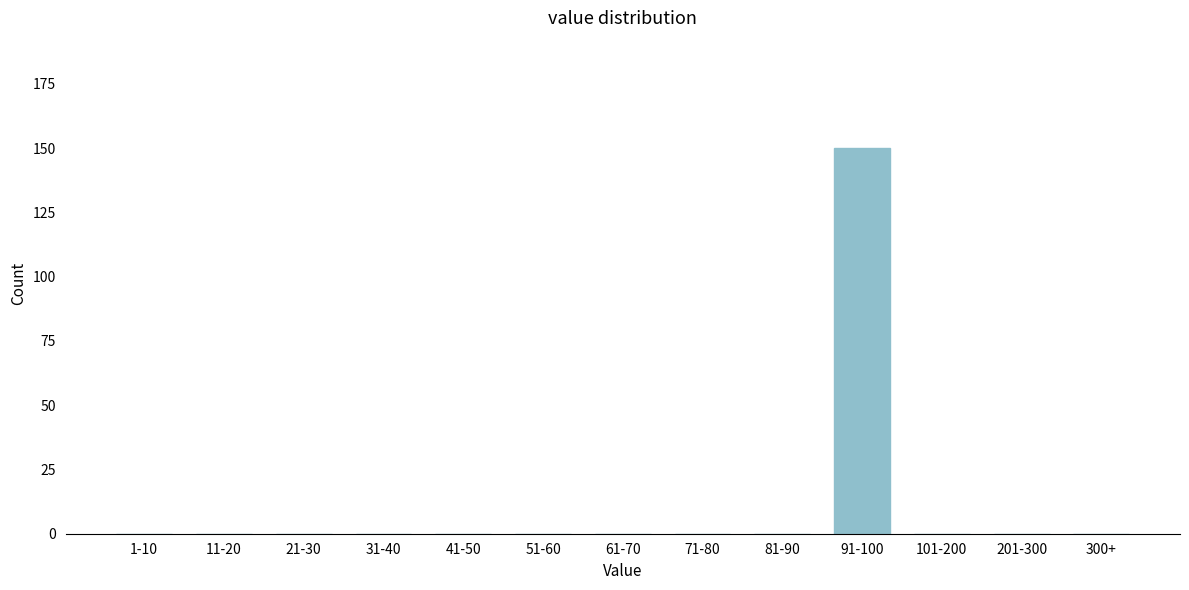

Reading left to right, list all the values displayed in this chart.

1-10=0	11-20=0	21-30=0	31-40=0	41-50=0	51-60=0	61-70=0	71-80=0	81-90=0	91-100=150	101-200=0	201-300=0	300+=0